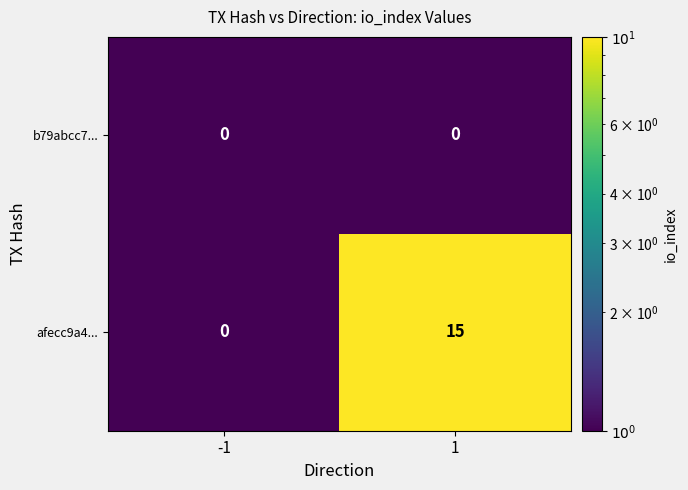

What is the difference between the maximum and minimum values in the afecc9a4... series?

15